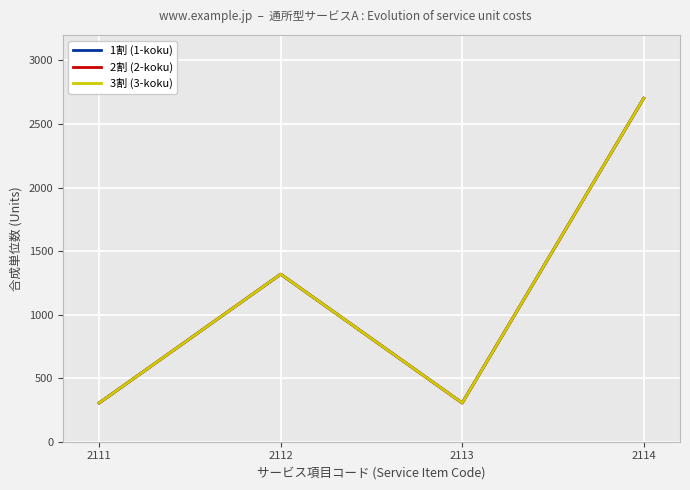

True or false: 2割 (2-koku) and 1割 (1-koku) intersect in this chart.

False